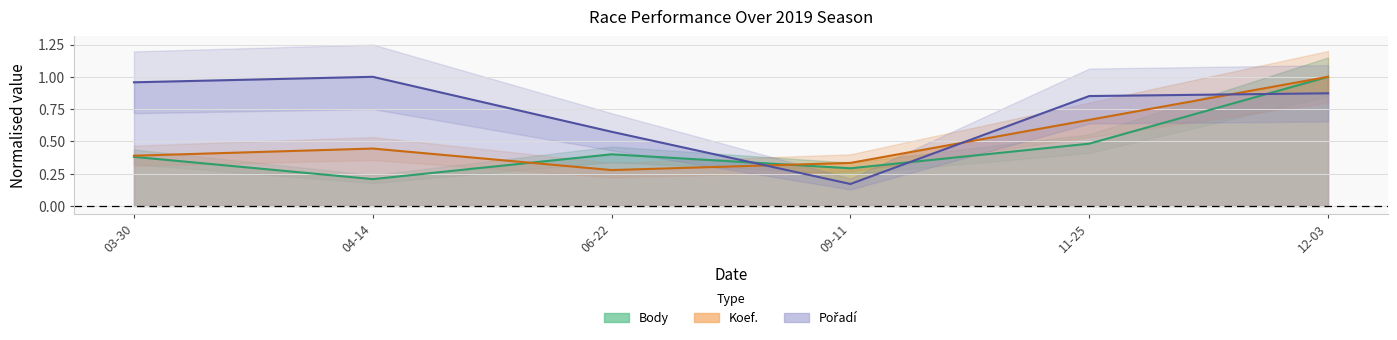

Is it true that Koef. equals 0.4 at 12-03?

False